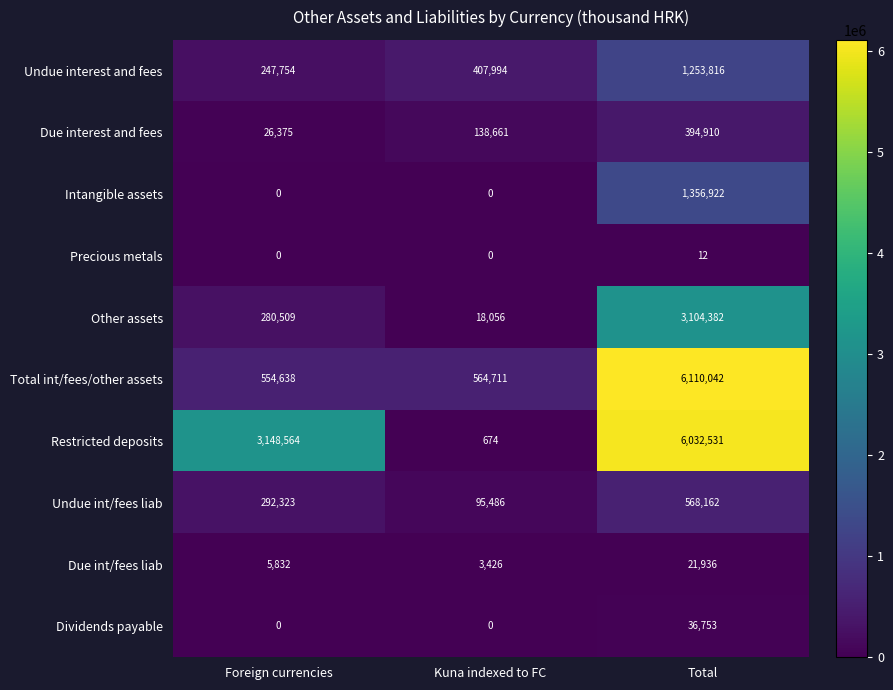

What is the greatest value displayed?

6110042